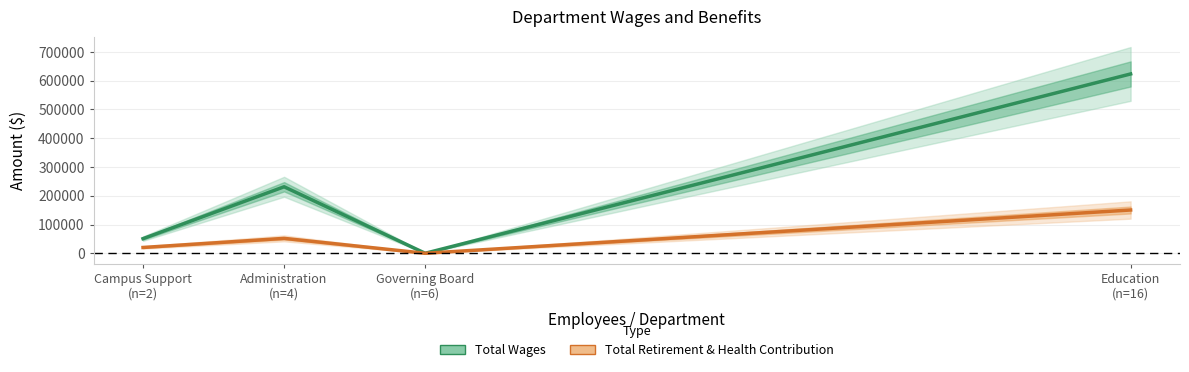

How many data points in Total Wages are above 231214?

1